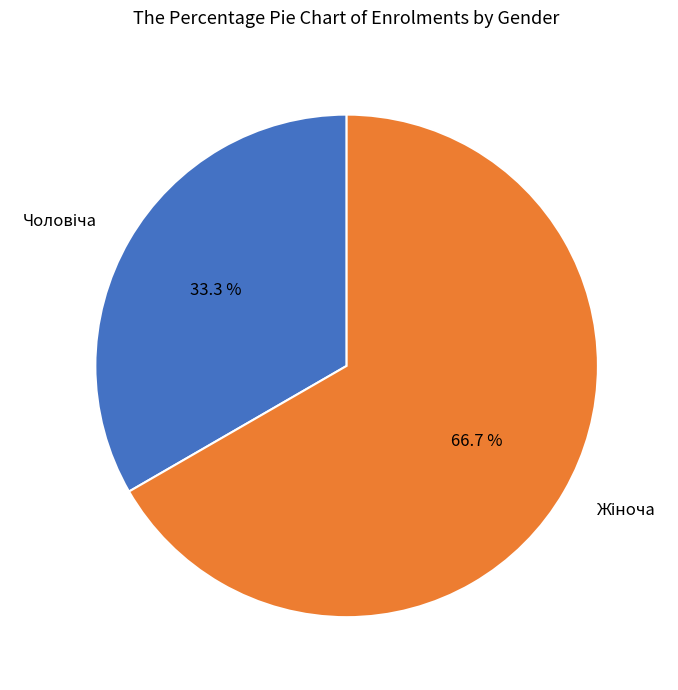

Is there a majority slice in this chart?

Yes